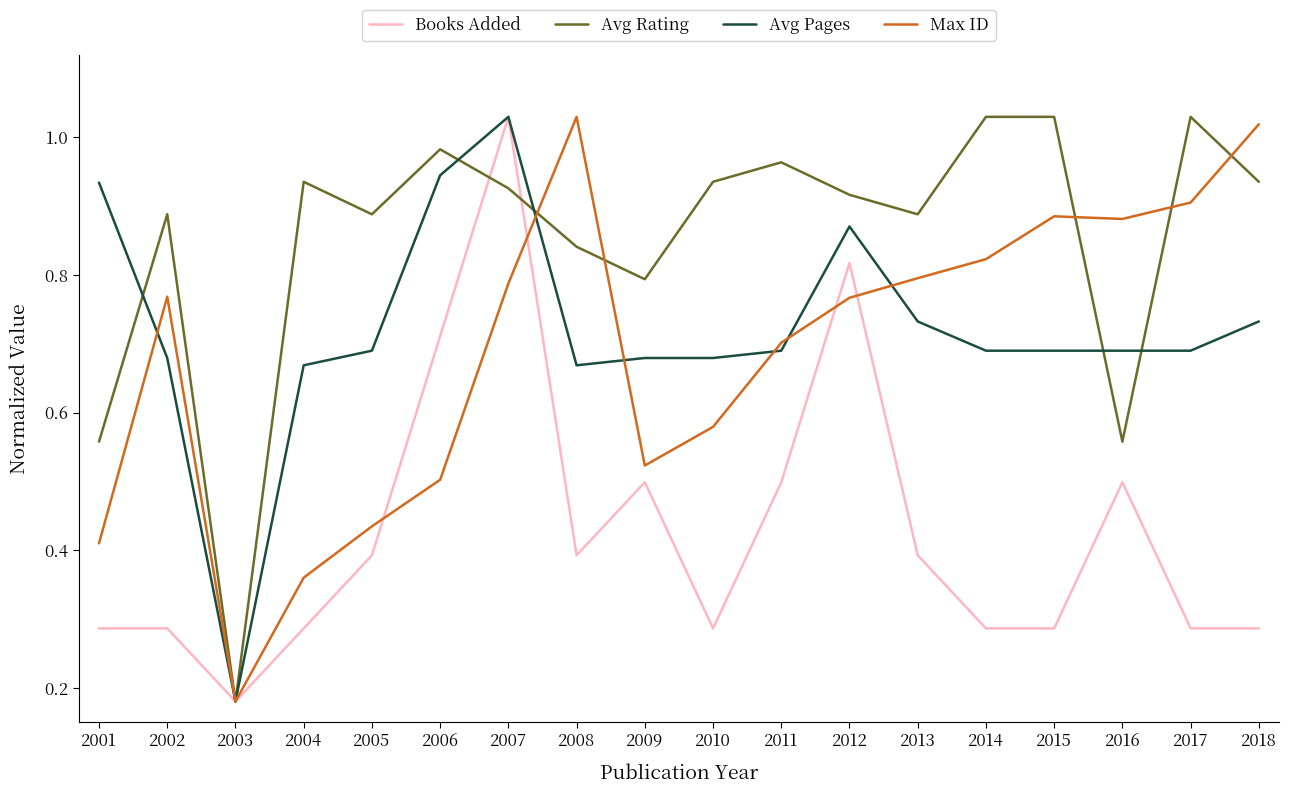

At which category does Avg Rating reach its first local valley?

2003